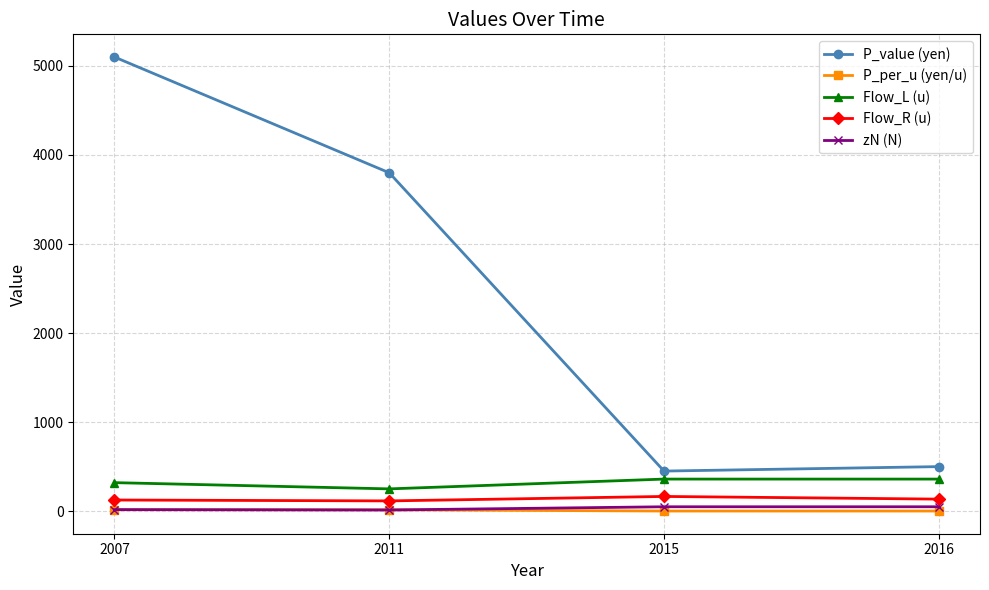

Which series has the largest range (max minus min)?

P_value (yen)